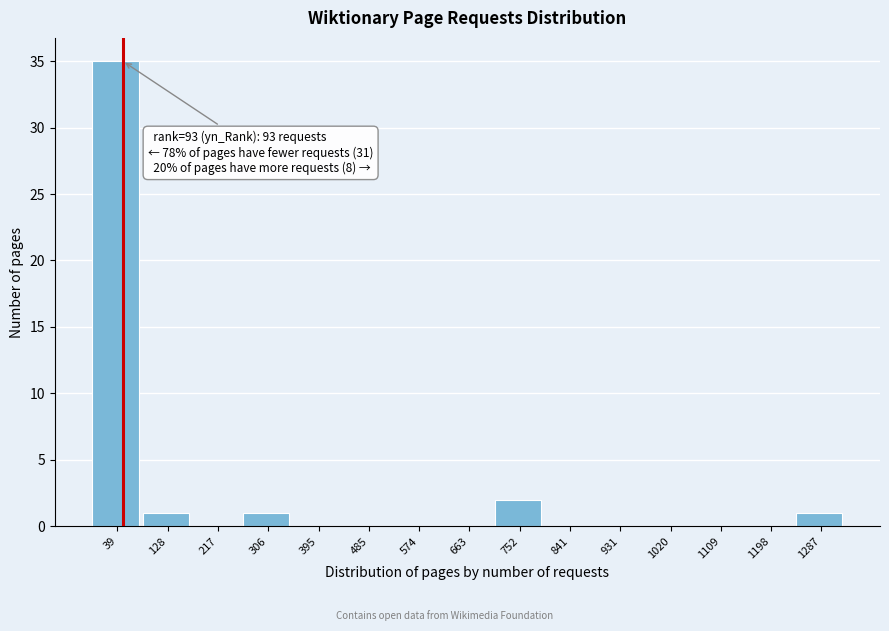

Reading left to right, list all the values displayed in this chart.

39=35	128=1	217=0	306=1	395=0	485=0	574=0	663=0	752=2	841=0	931=0	1020=0	1109=0	1198=0	1287=1